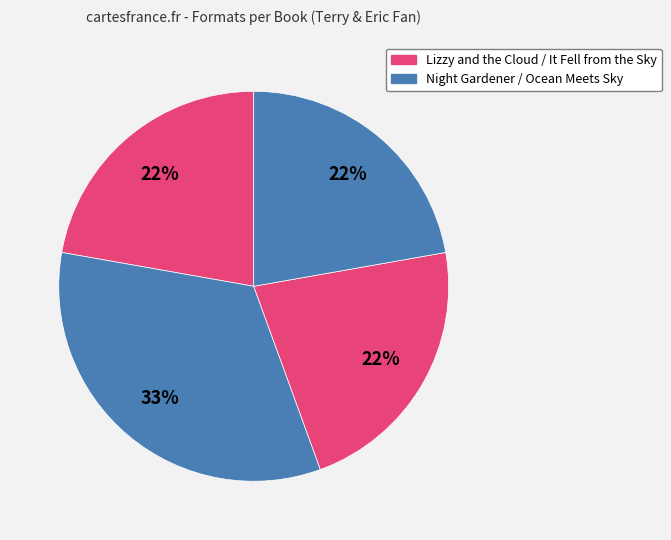

To the nearest percent, what is the average slice percentage?

25%